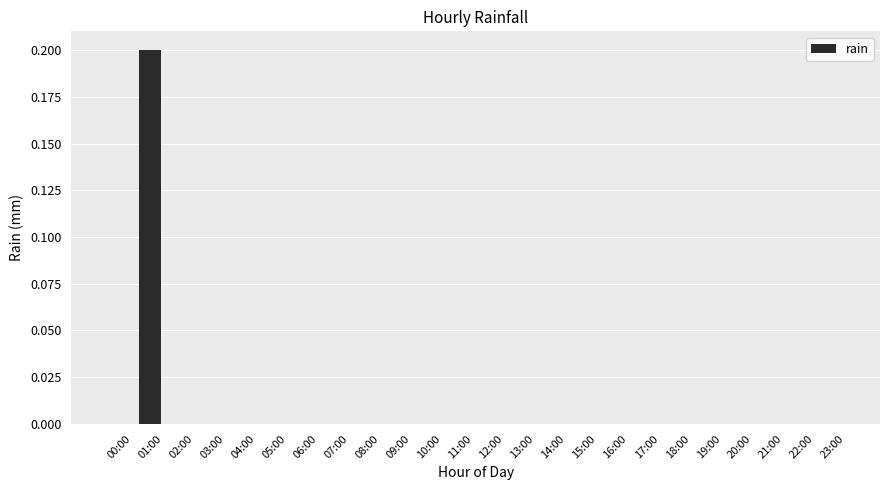

Which label corresponds to the largest value in the chart?

01:00